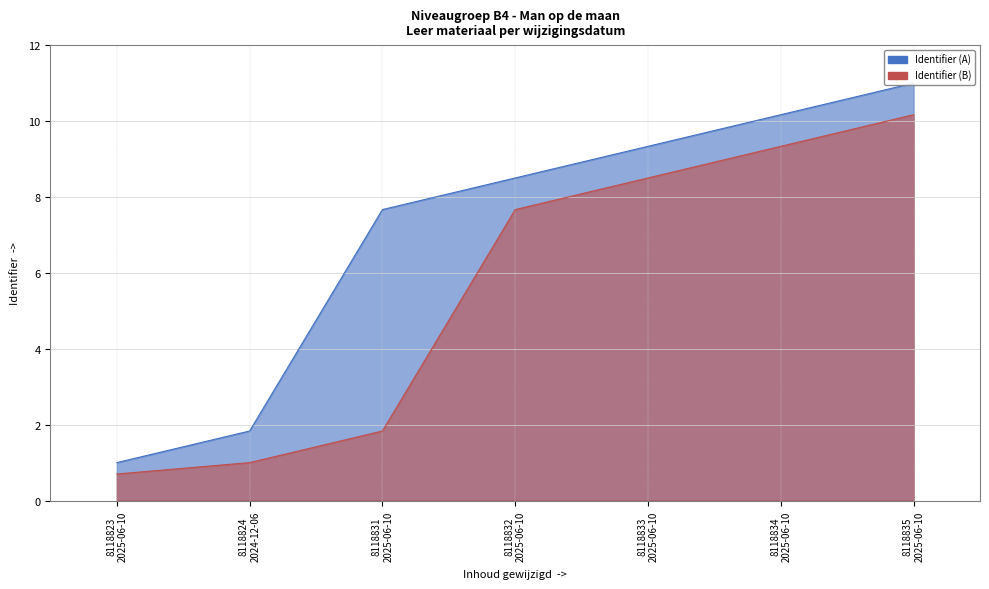

What is the sum of all values?

49.5